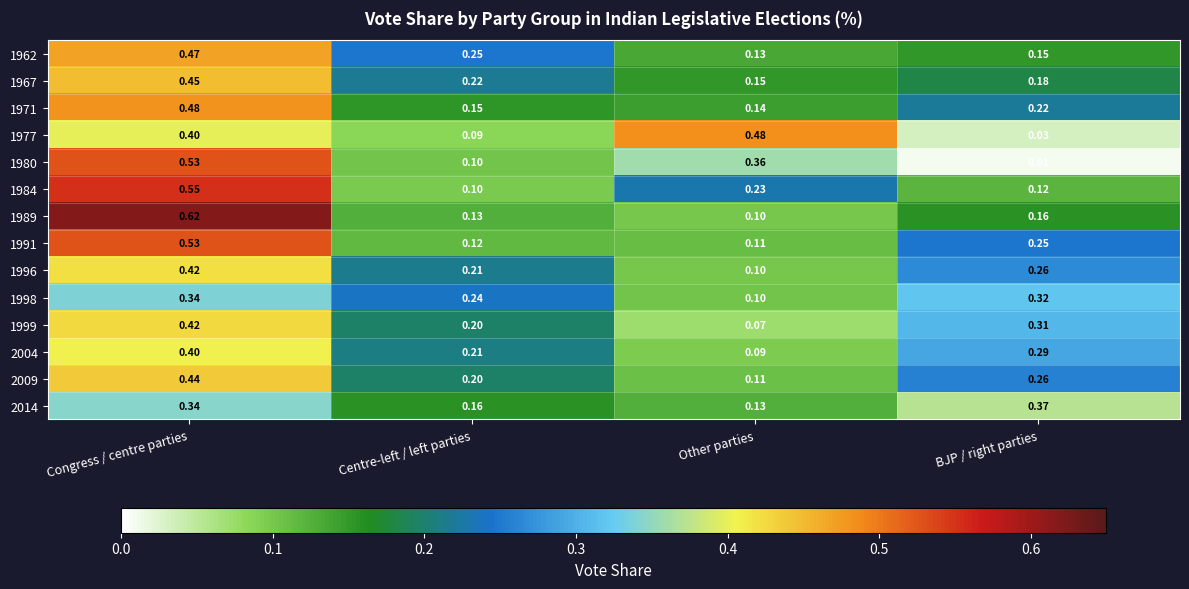

List the labels in order of 1996 value, largest first.

Congress / centre parties, BJP / right parties, Centre-left / left parties, Other parties